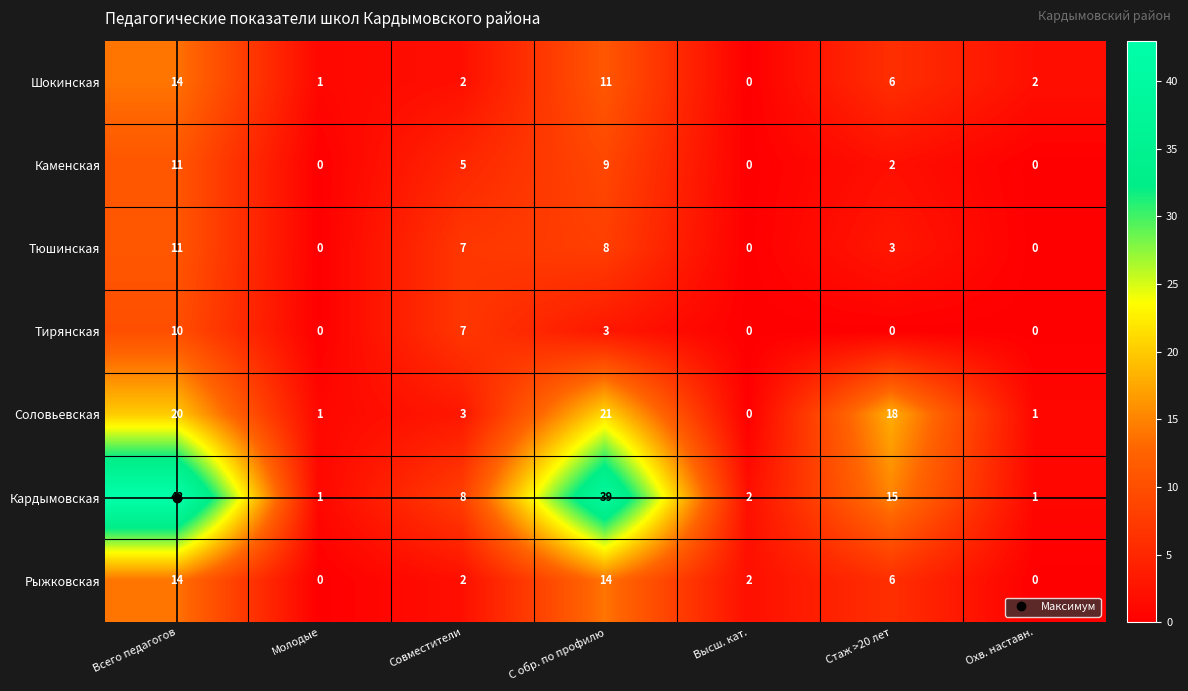

How many categories are shown in the chart?

7